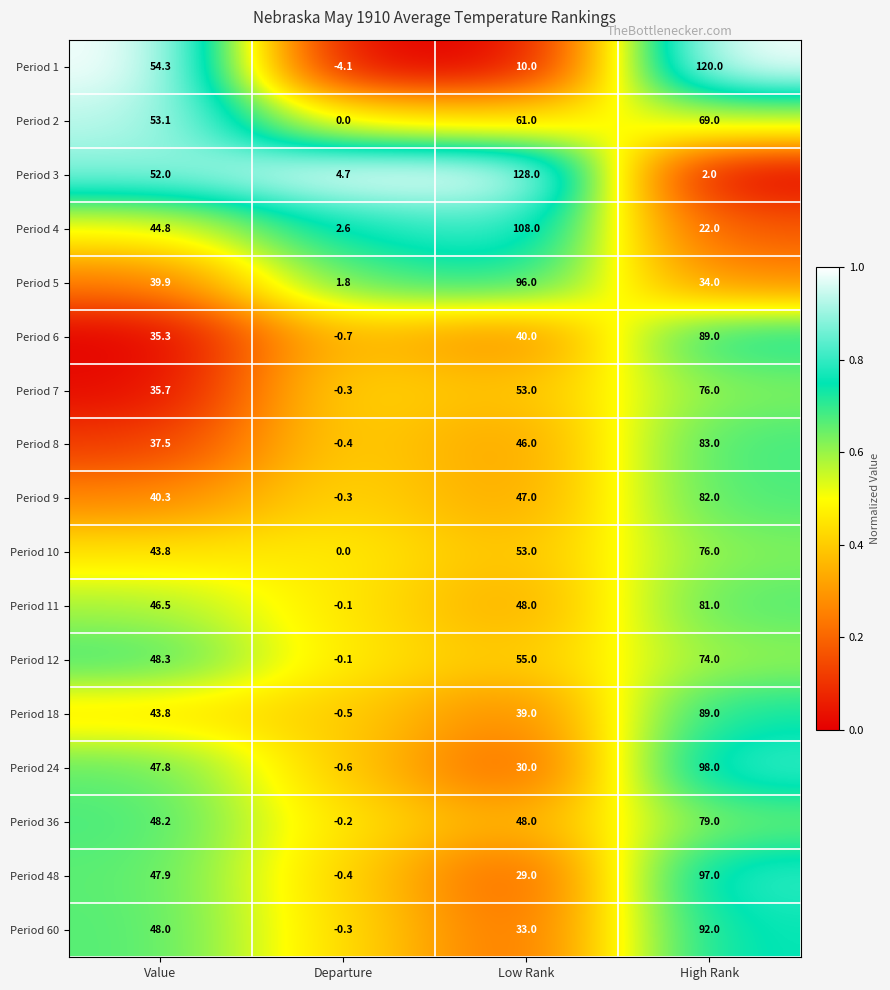

Which category has the lowest value across all series?

Departure